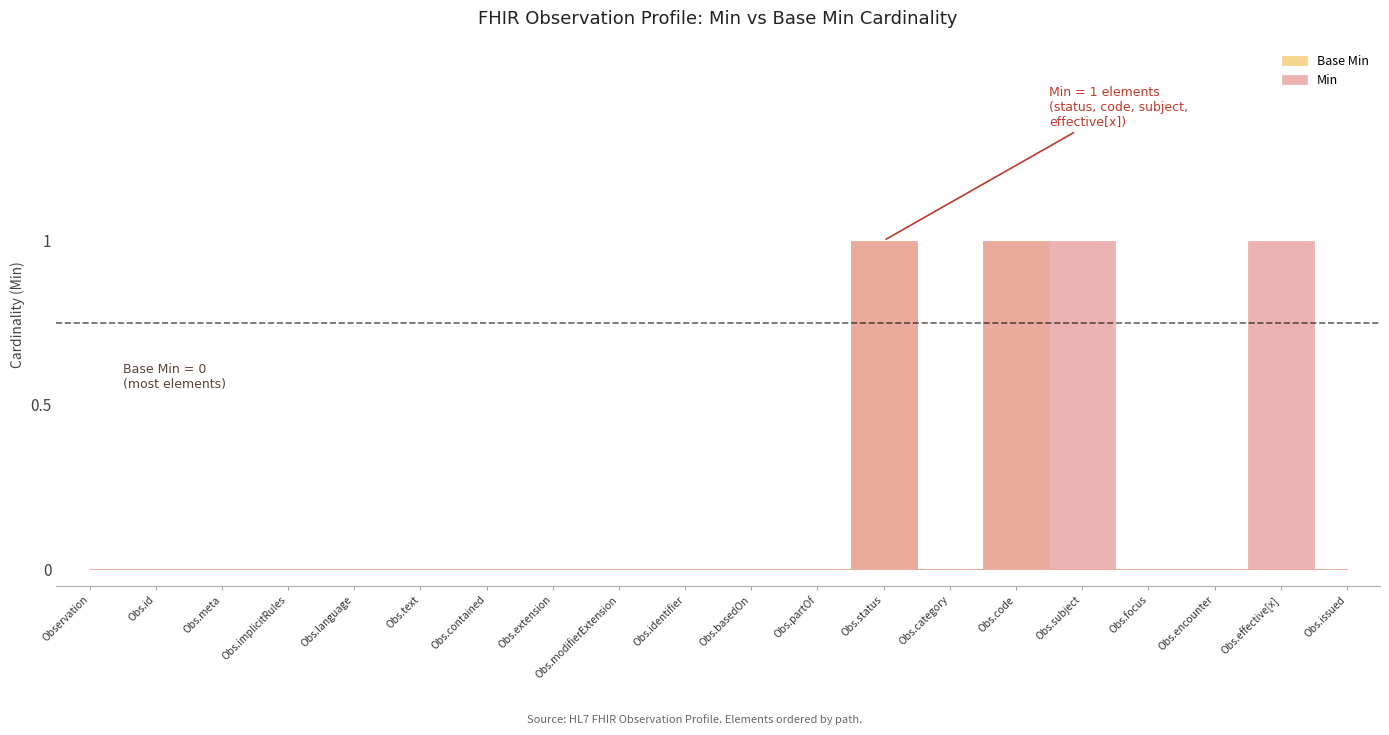

What is the label of the 18th point from the right?

Observation.meta